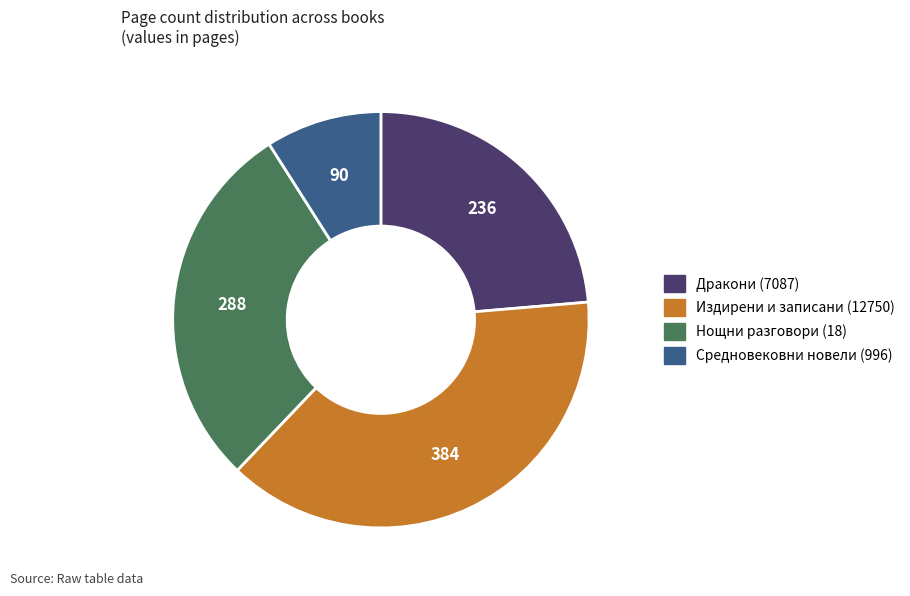

Is it true that Дракони (7087) is 24% of the pie?

True